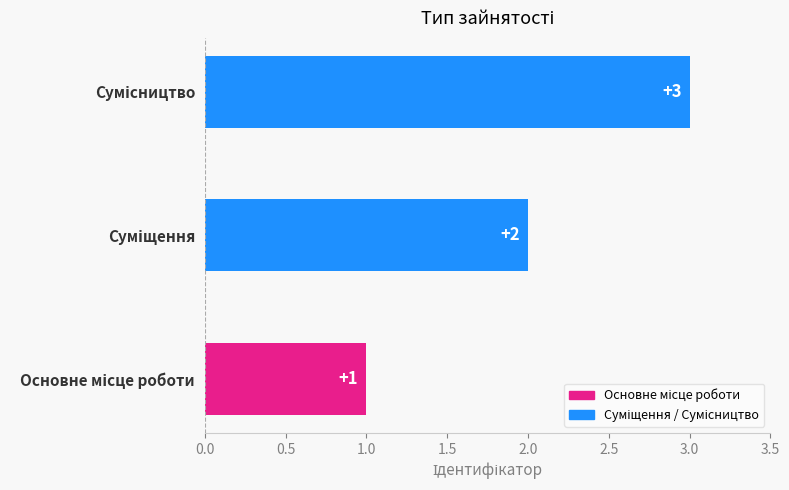

How many values are between 1 and 3?

3